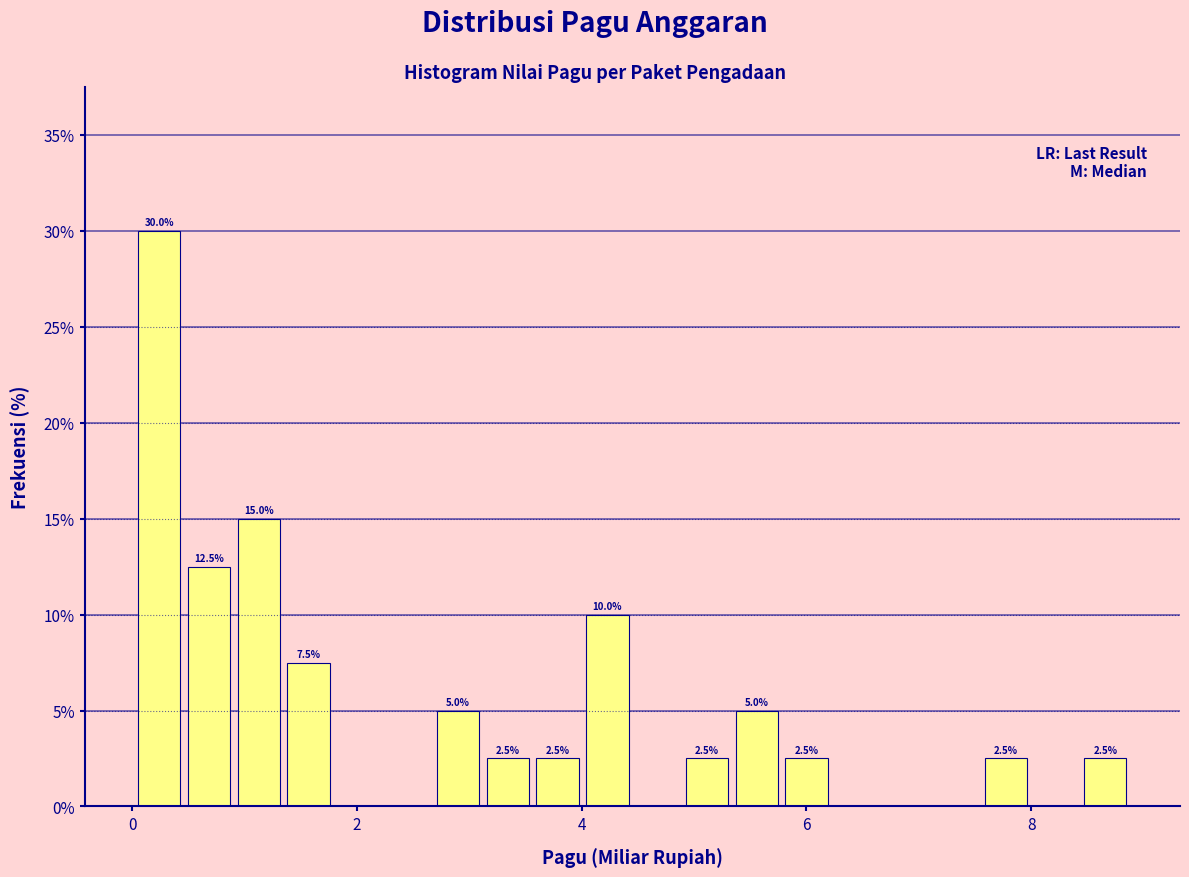

Around what value on the x-axis is the tallest bar? Give the approximate position of its centre, as read against the axis.

0.2